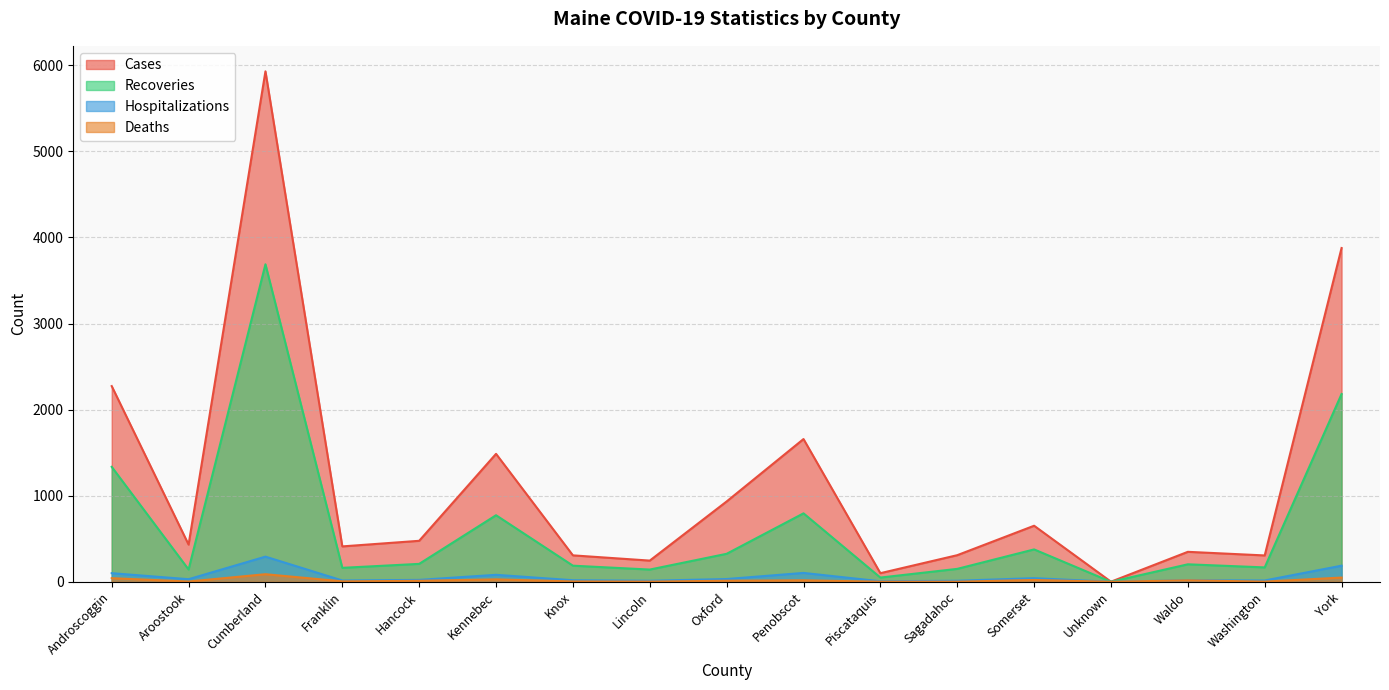

At which category does Cases reach its first local valley?

Aroostook